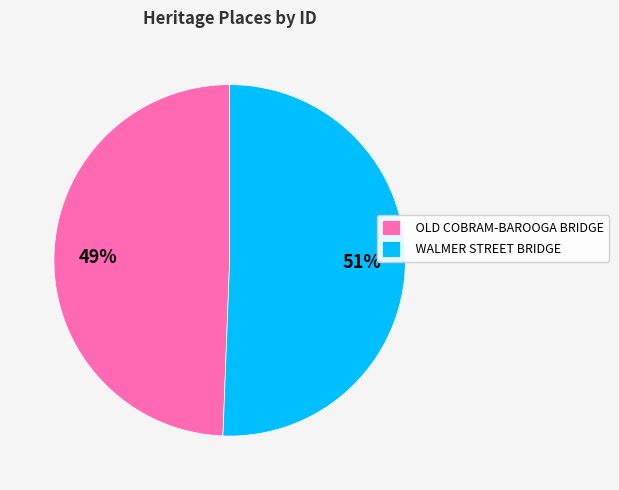

True or false: WALMER STREET BRIDGE accounts for 65% of the total.

False